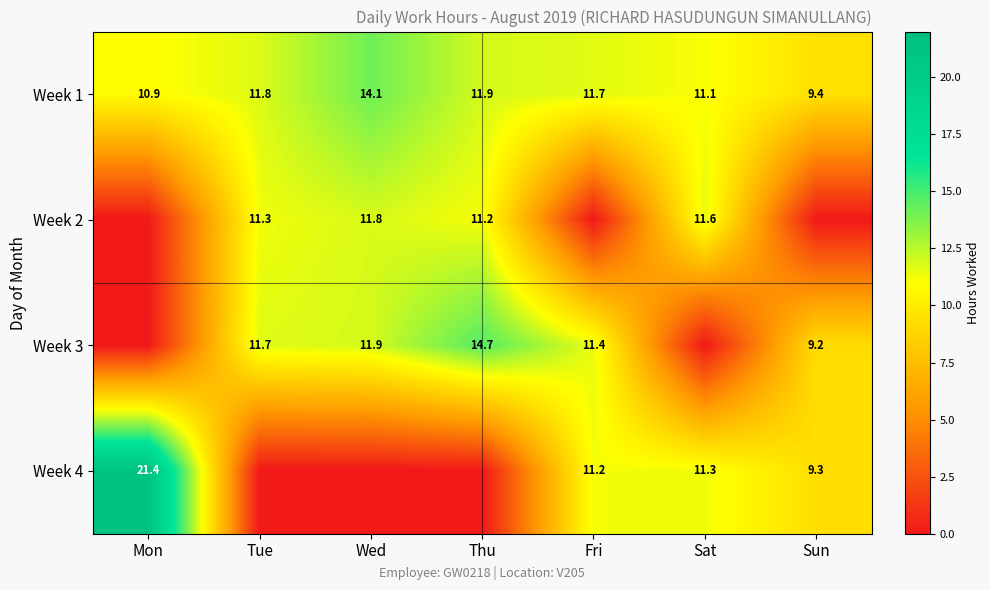

The Week 3 series shows 2.7 at Fri. True or false?

False